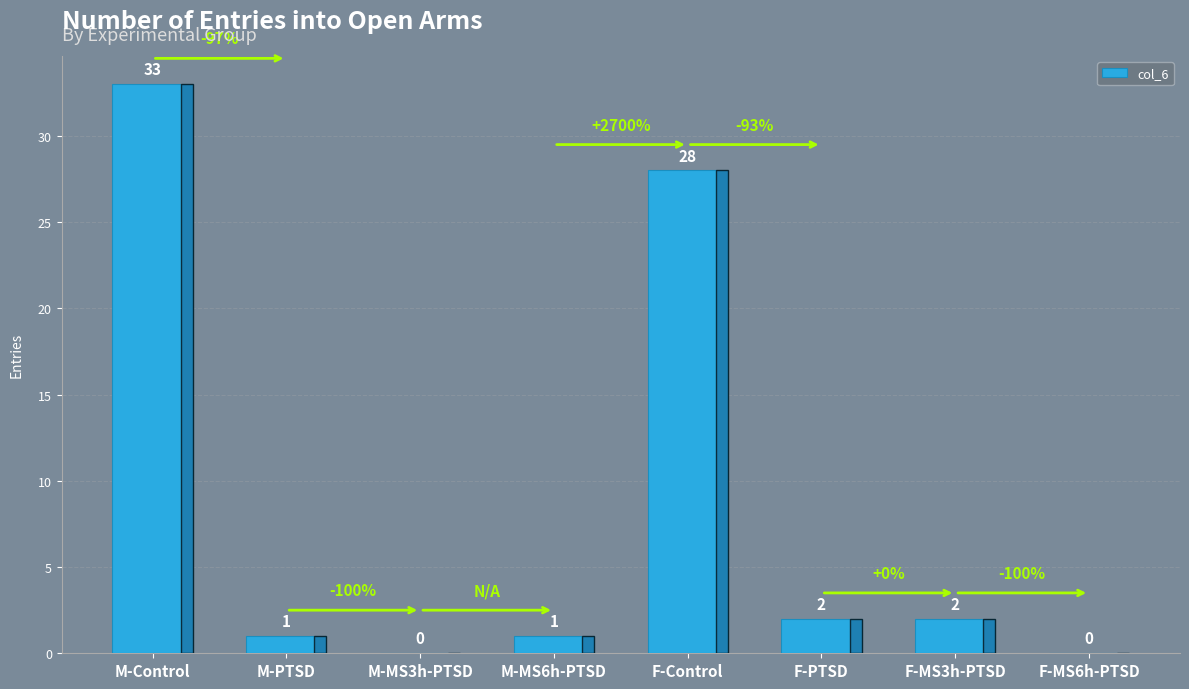

What is the greatest value displayed?

33